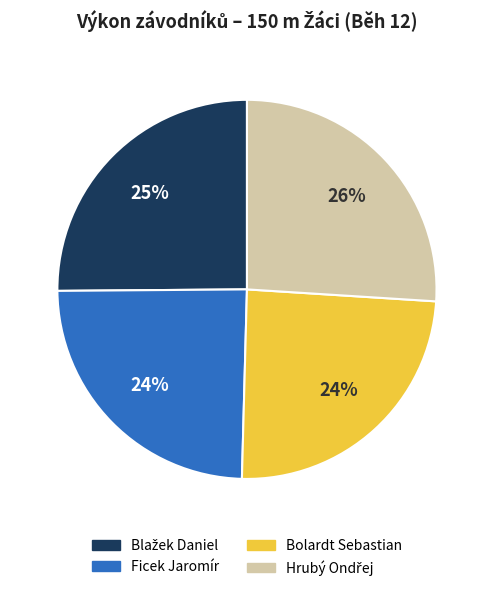

To the nearest percent, what percentage of the pie is Blažek Daniel?

25%